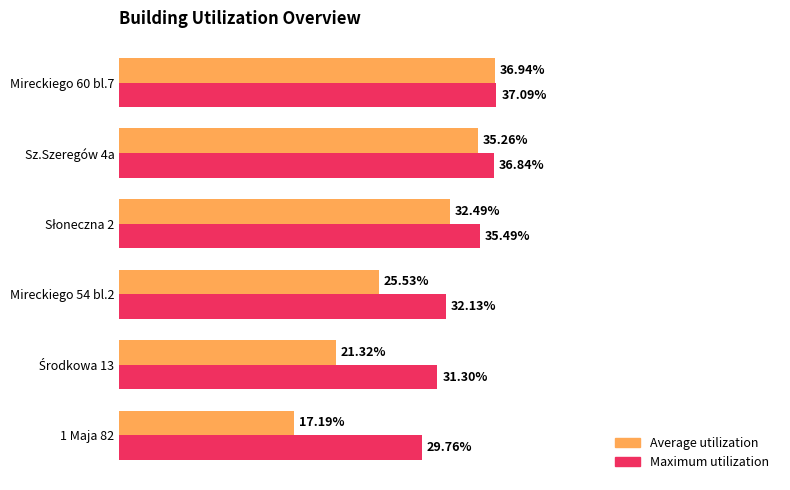

What are all the series names shown in the legend?

Average utilization, Maximum utilization